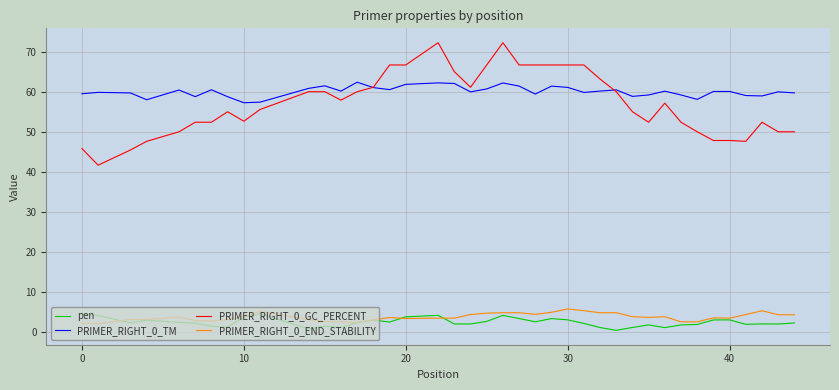

True or false: PRIMER_RIGHT_0_GC_PERCENT has more than 0 points higher than both neighbors.

True